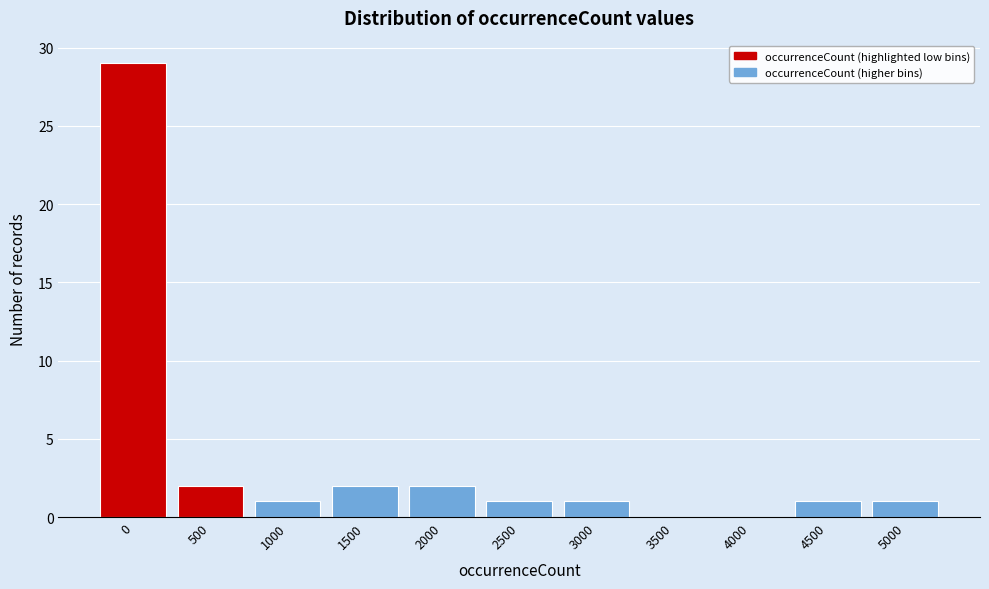

Reading left to right, what are all the values shown in this chart?

0=29	500=2	1000=1	1500=2	2000=2	2500=1	3000=1	3500=0	4000=0	4500=1	5000=1